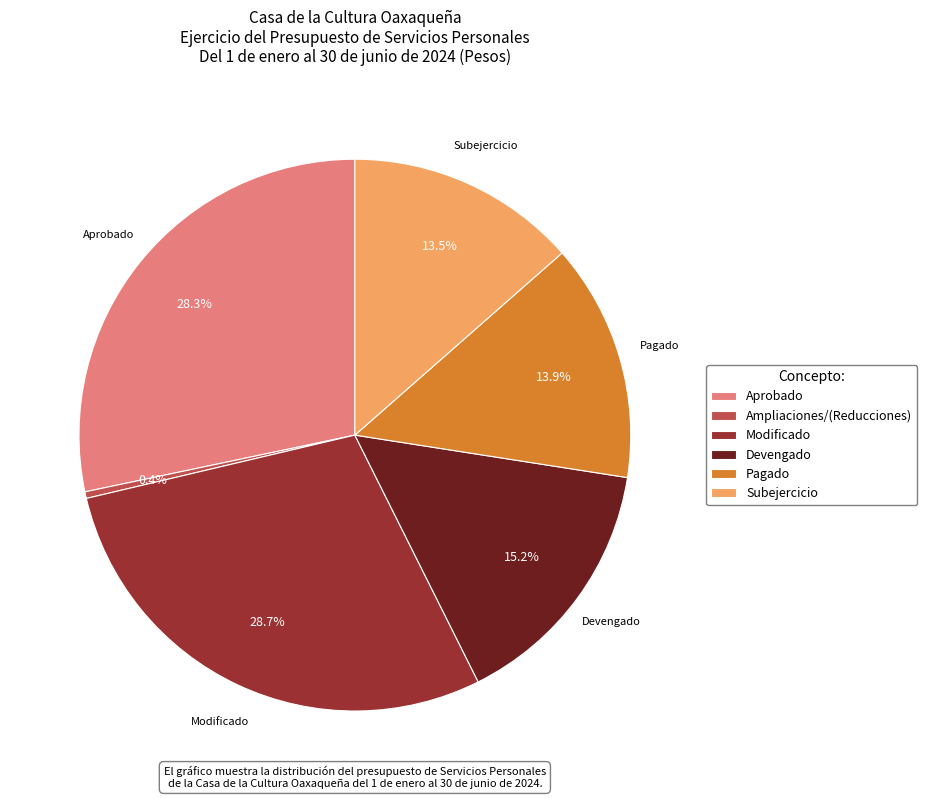

To the nearest percent, what is the average slice percentage?

17%